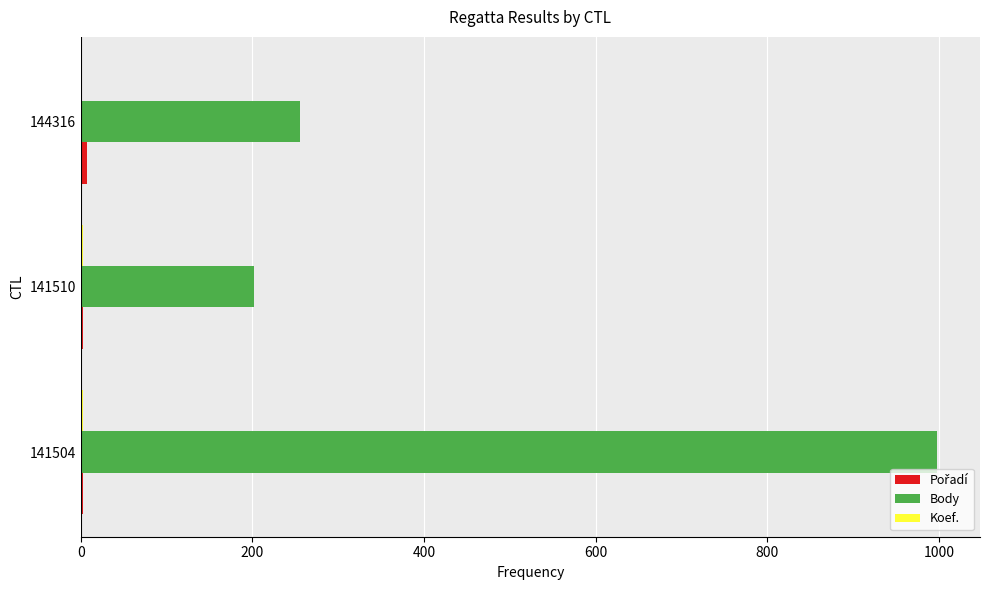

Where is Body nearest to the value 600?

144316